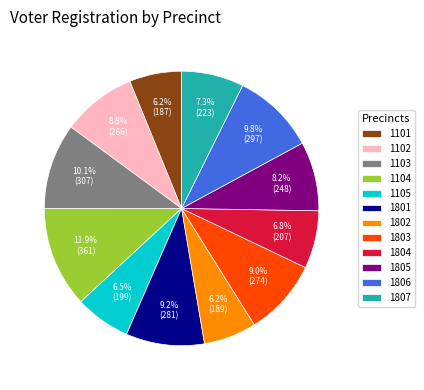

Which category has the biggest portion of the pie?

1104